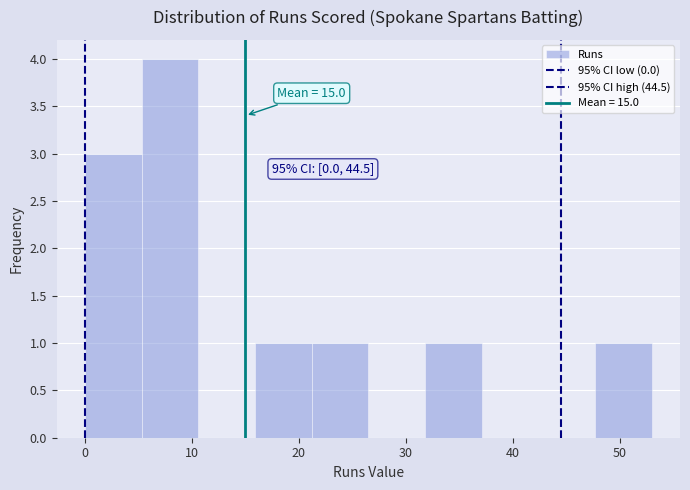

Which range on the x-axis has the tallest bar?

5.3 to 10.6